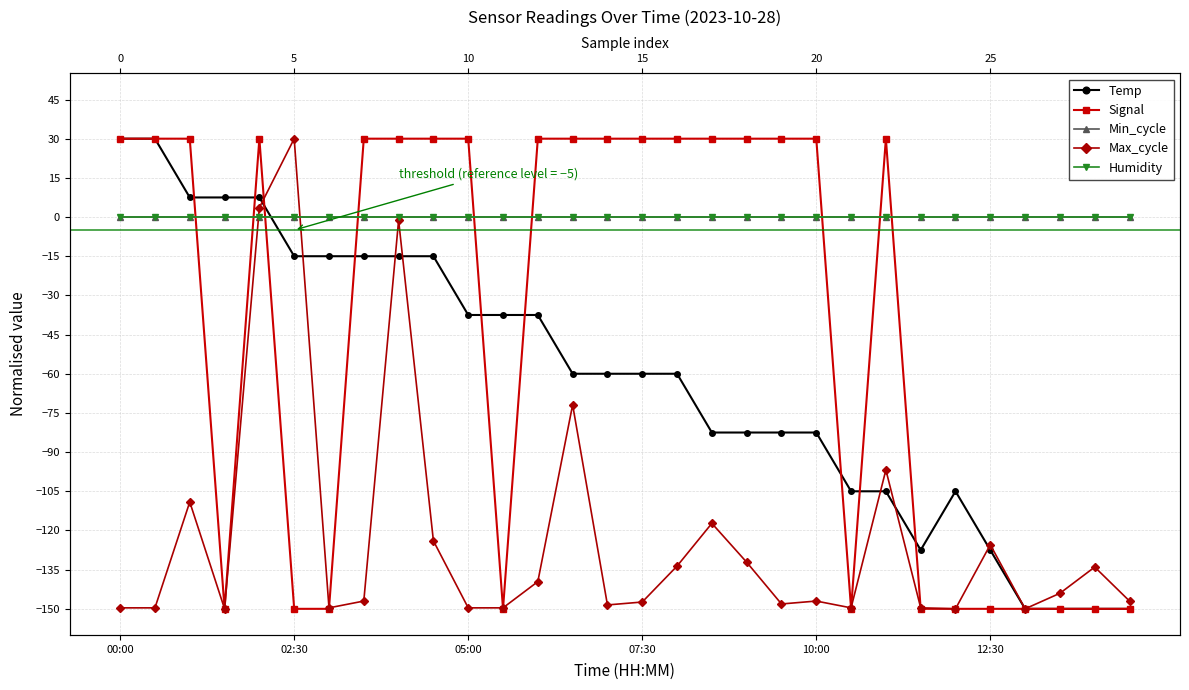

Reading right to left, list all the values displayed in this chart.

Temp: -150.0	-150.0	-150.0	-150.0	-127.5	-105.0	-127.5	-105.0	-105.0	-82.5	-82.5	-82.5	-82.5	-60.0	-60.0	-60.0	-60.0	-37.5	-37.5	-37.5	-15.0	-15.0	-15.0	-15.0	-15.0	7.5	7.5	7.5	30.0	30.0
Signal: -150.0	-150.0	-150.0	-150.0	-150.0	-150.0	-150.0	30.0	-150.0	30.0	30.0	30.0	30.0	30.0	30.0	30.0	30.0	30.0	-150.0	30.0	30.0	30.0	30.0	-150.0	-150.0	30.0	-150.0	30.0	30.0	30.0
Min_cycle: 0.0	0.0	0.0	0.0	0.0	0.0	0.0	0.0	0.0	0.0	0.0	0.0	0.0	0.0	0.0	0.0	0.0	0.0	0.0	0.0	0.0	0.0	0.0	0.0	0.0	0.0	0.0	0.0	0.0	0.0
Max_cycle: -147.0	-134.0	-144.0	-150.0	-125.5	-150.0	-149.6	-96.8	-149.6	-147.0	-148.1	-132.1	-117.3	-133.6	-147.4	-148.5	-71.9	-139.6	-149.6	-149.6	-124.0	-1.2	-147.0	-149.6	30.0	3.6	-150.0	-109.1	-149.6	-149.6
Humidity: 0.0	0.0	0.0	0.0	0.0	0.0	0.0	0.0	0.0	0.0	0.0	0.0	0.0	0.0	0.0	0.0	0.0	0.0	0.0	0.0	0.0	0.0	0.0	0.0	0.0	0.0	0.0	0.0	0.0	0.0